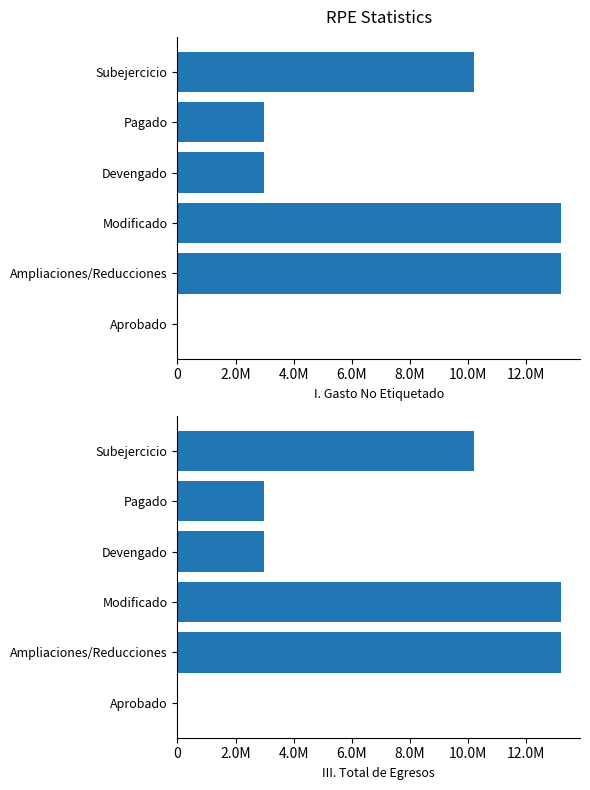

What is the value of the III. Total de Egresos bar at the 5th from the left?

2982640.6